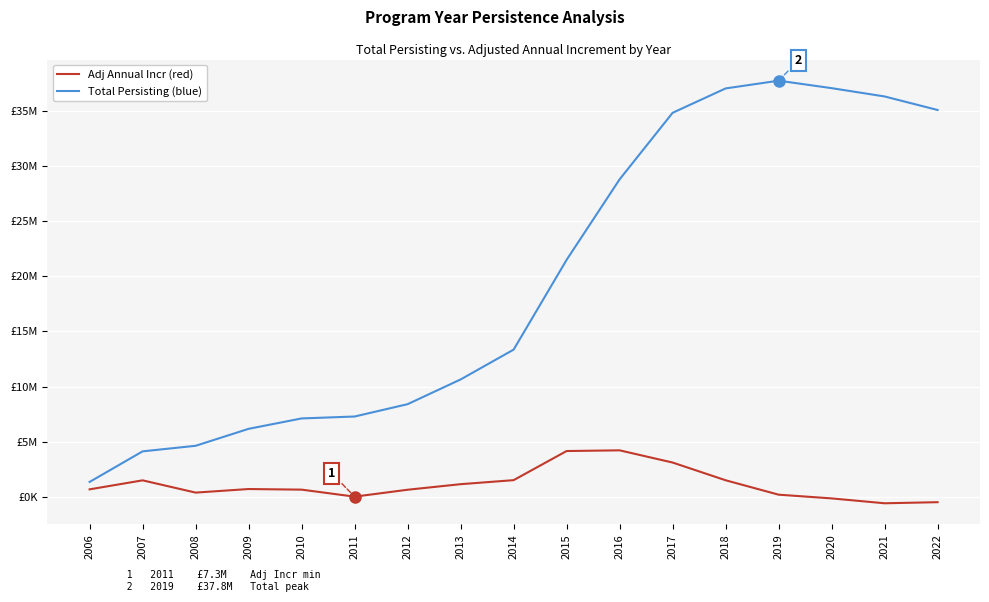

Reading left to right, list all the values displayed in this chart.

Total Persisting: 2006=1346575.8	2007=4120931.6	2008=4624965.5	2009=6164857.7	2010=7107712.9	2011=7281641.9	2012=8401926.7	2013=10645145.5	2014=13349269.5	2015=21496138.0	2016=28799314.6	2017=34837644.3	2018=37050265.3	2019=37752581.9	2020=37075318.8	2021=36321197.8	2022=35093488.0
Adj Annual Incr: 2006=673287.9	2007=1490760.7	2008=377782.0	2009=702301.4	2010=647118.7	2011=10830.1	2012=637943.0	2013=1141953.9	2014=1507402.7	2015=4150001.7	2016=4213482.7	2017=3105498.6	2018=1497745.8	2019=190145.4	2020=-148365.5	2021=-590152.0	2022=-491556.0